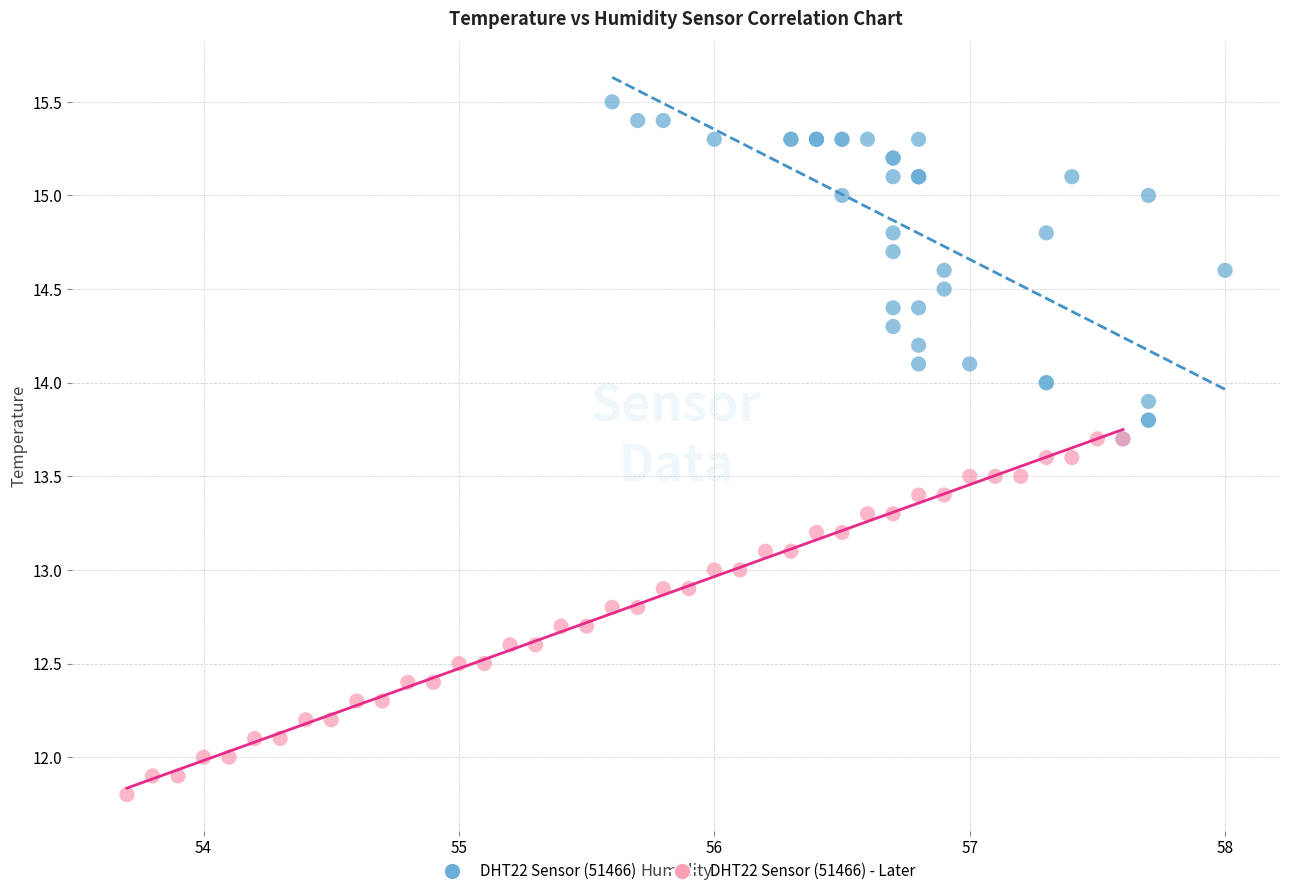

Which series contains the lowest Y value?

DHT22 Sensor (51466) - Later